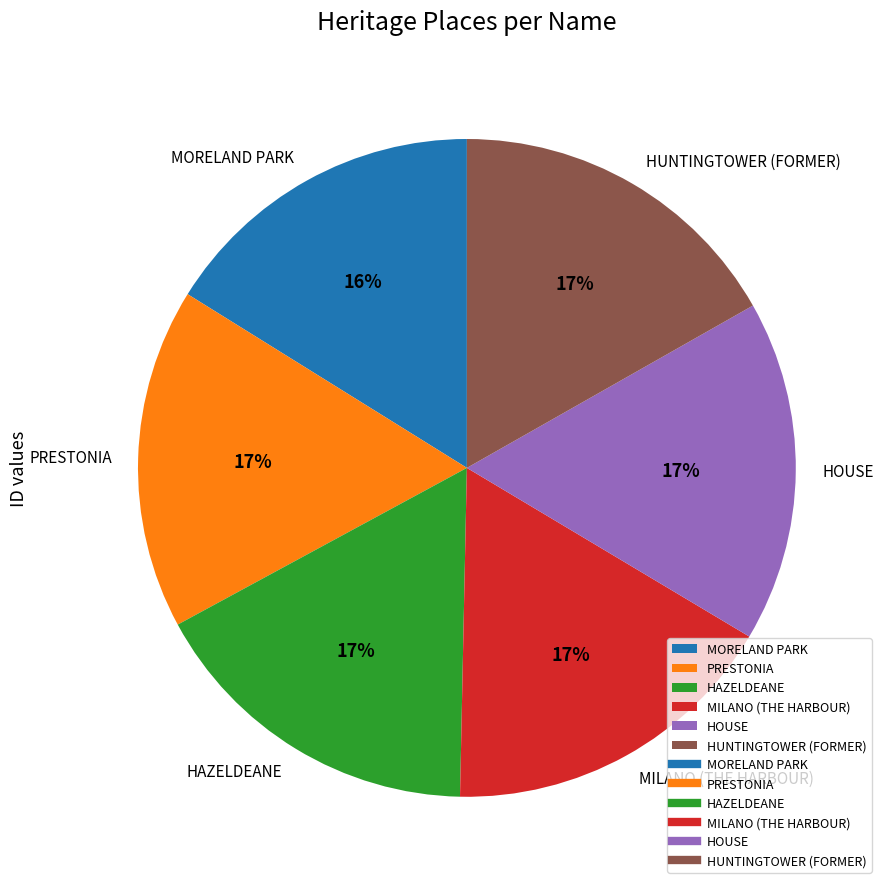

What percentage is the HUNTINGTOWER (FORMER) slice, to the nearest percent?

17%